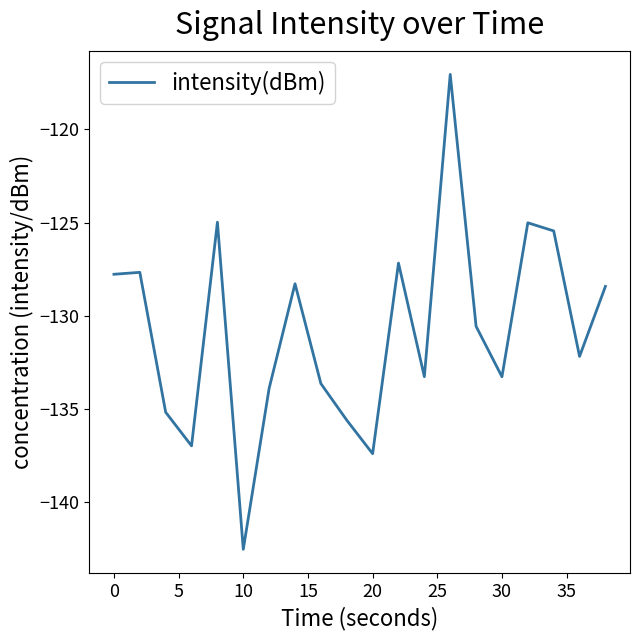

What is the difference between the maximum and minimum values?

25.5